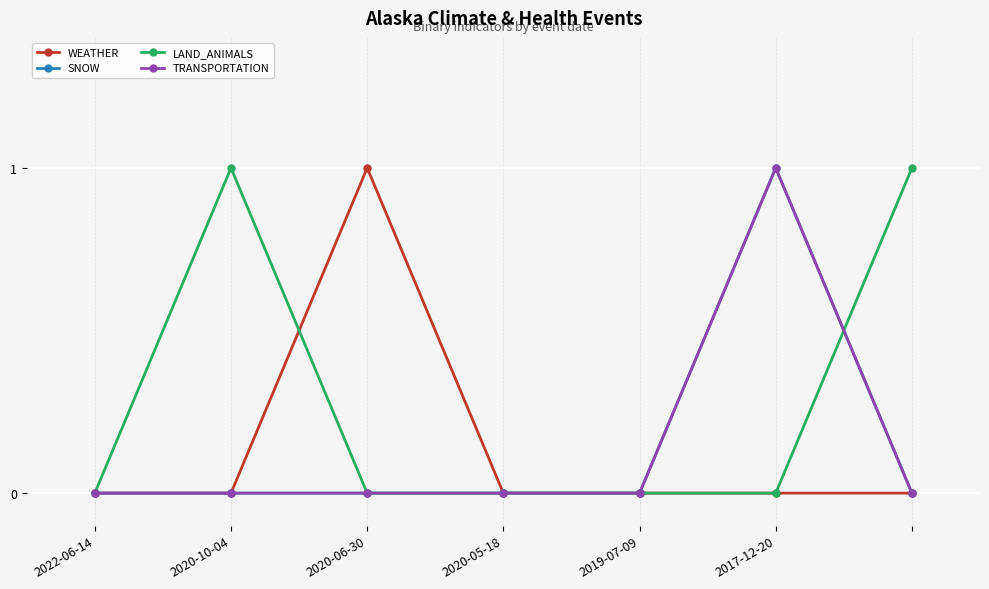

Which series has the largest range (max minus min)?

WEATHER